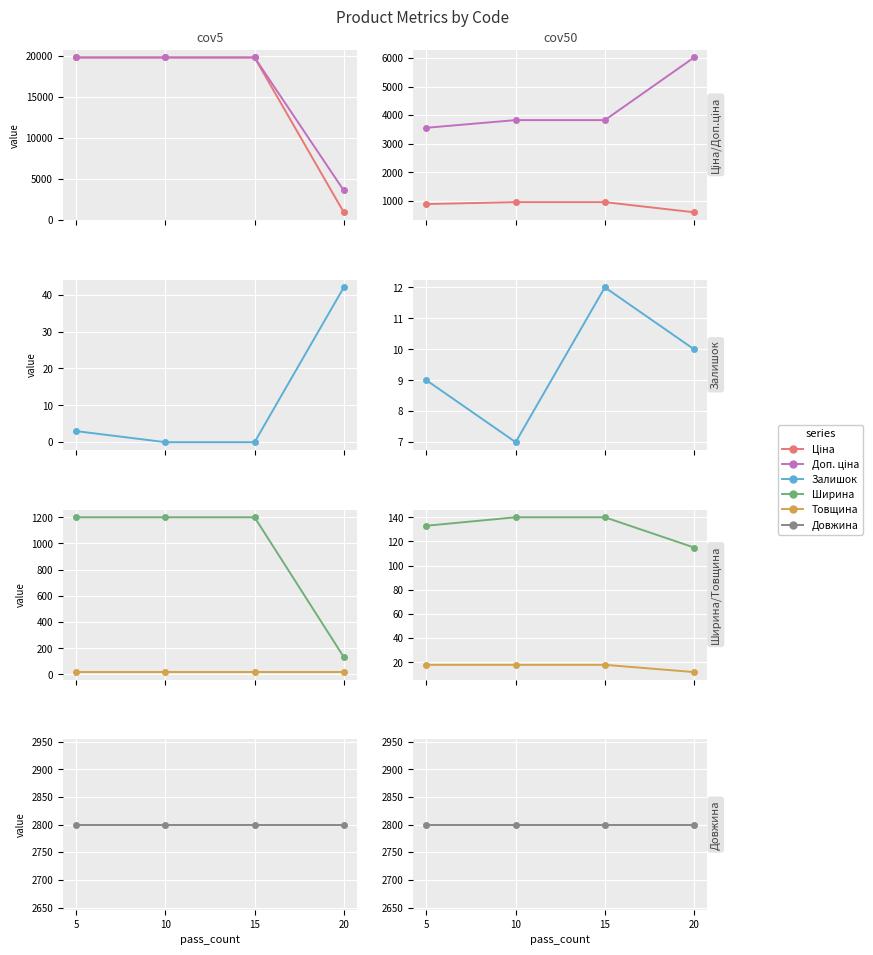

What is the average value of the Товщина series?

16.5